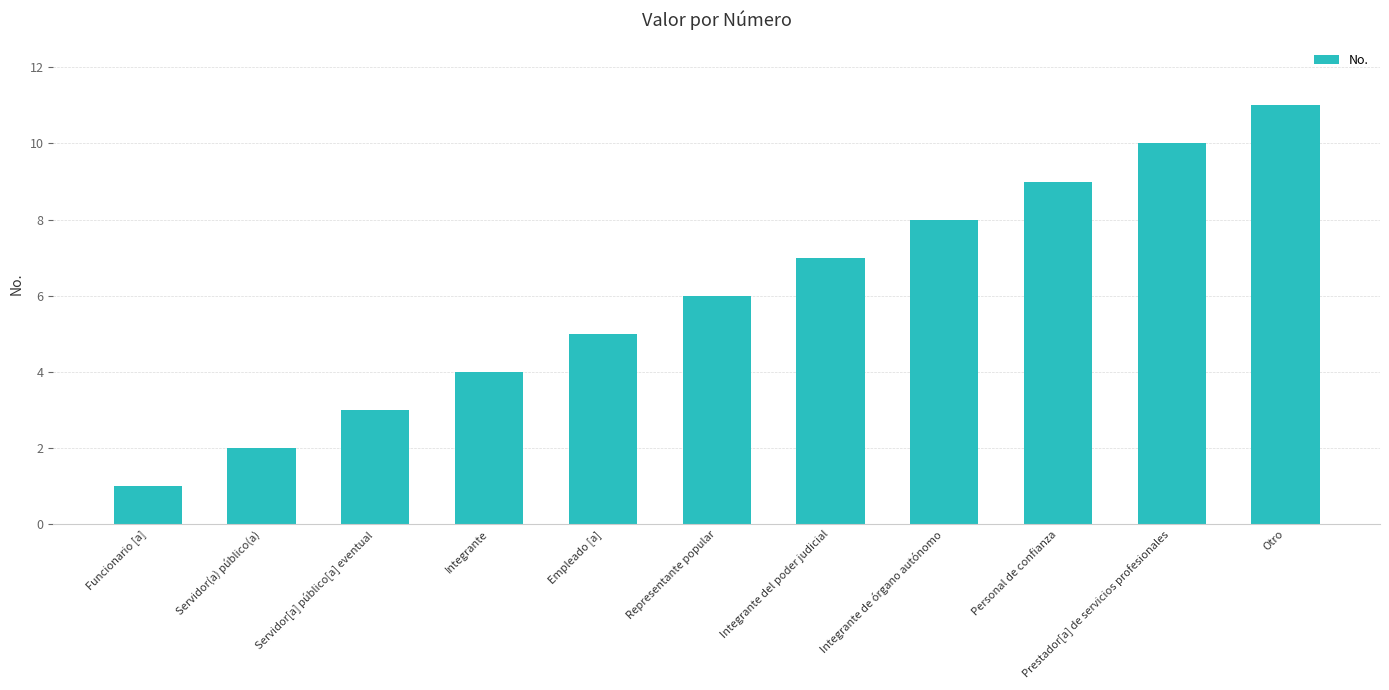

What is the approximate value at Prestador[a] de servicios profesionales?

10